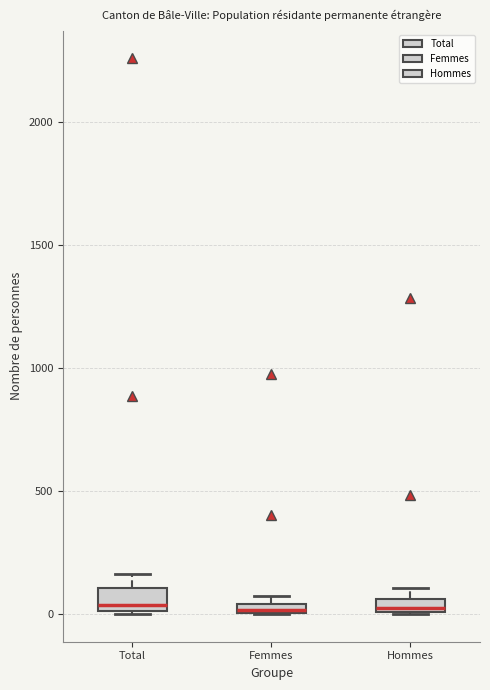

Where is the lower edge of the box for Hommes on the y-axis? The values are not printed on the chart, so give them approximately, as read against the axis.

0